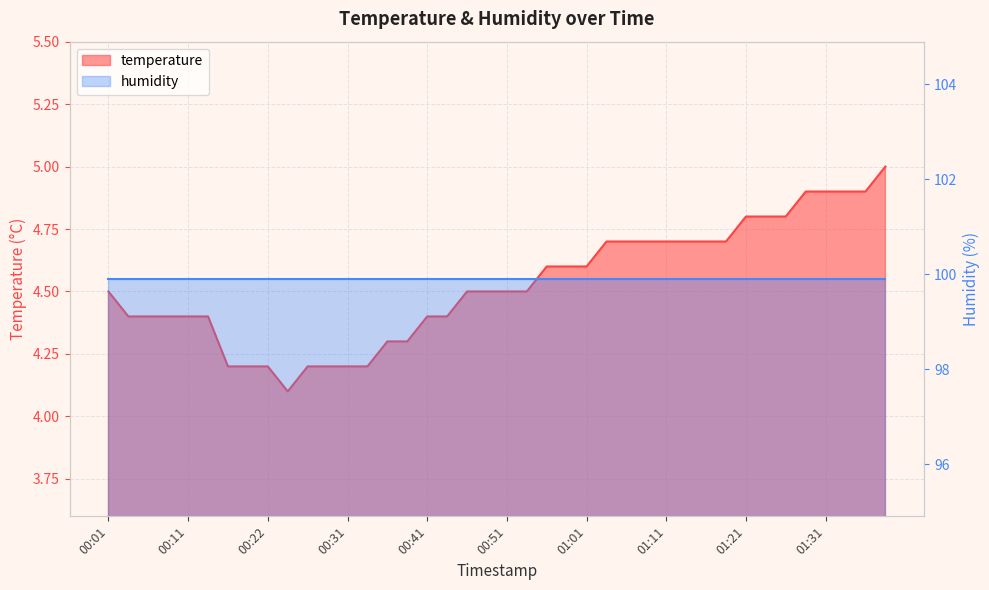

True or false: the data shows 8.6 at 01:31.

False